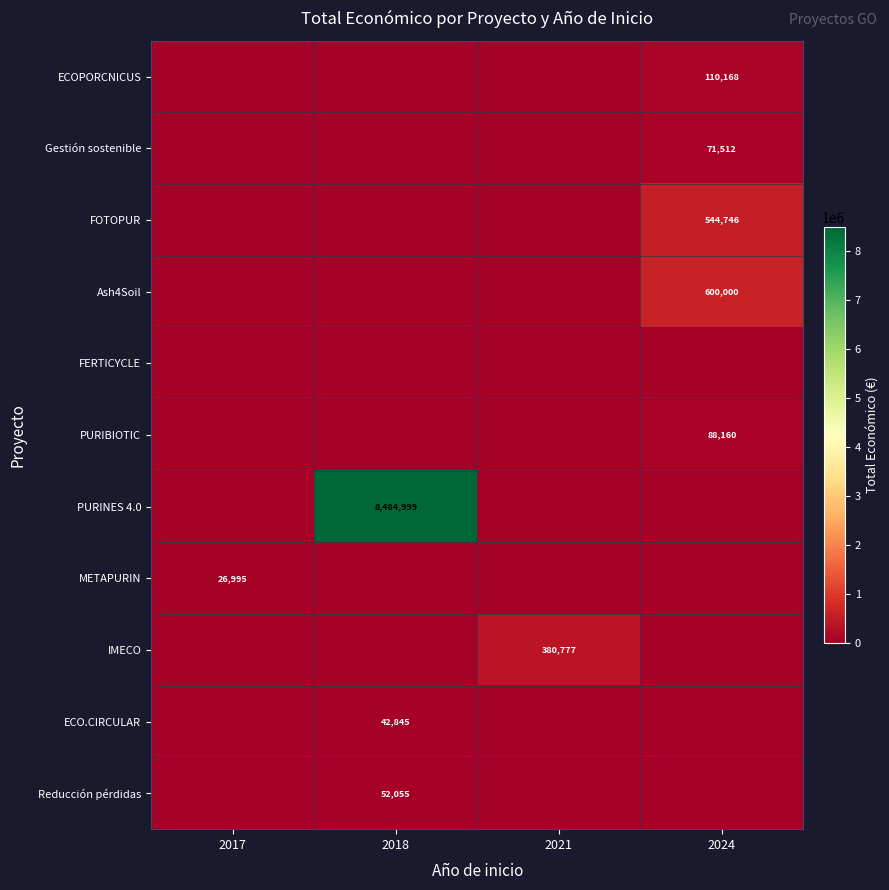

What is the total value across all series at 2018?

8579899